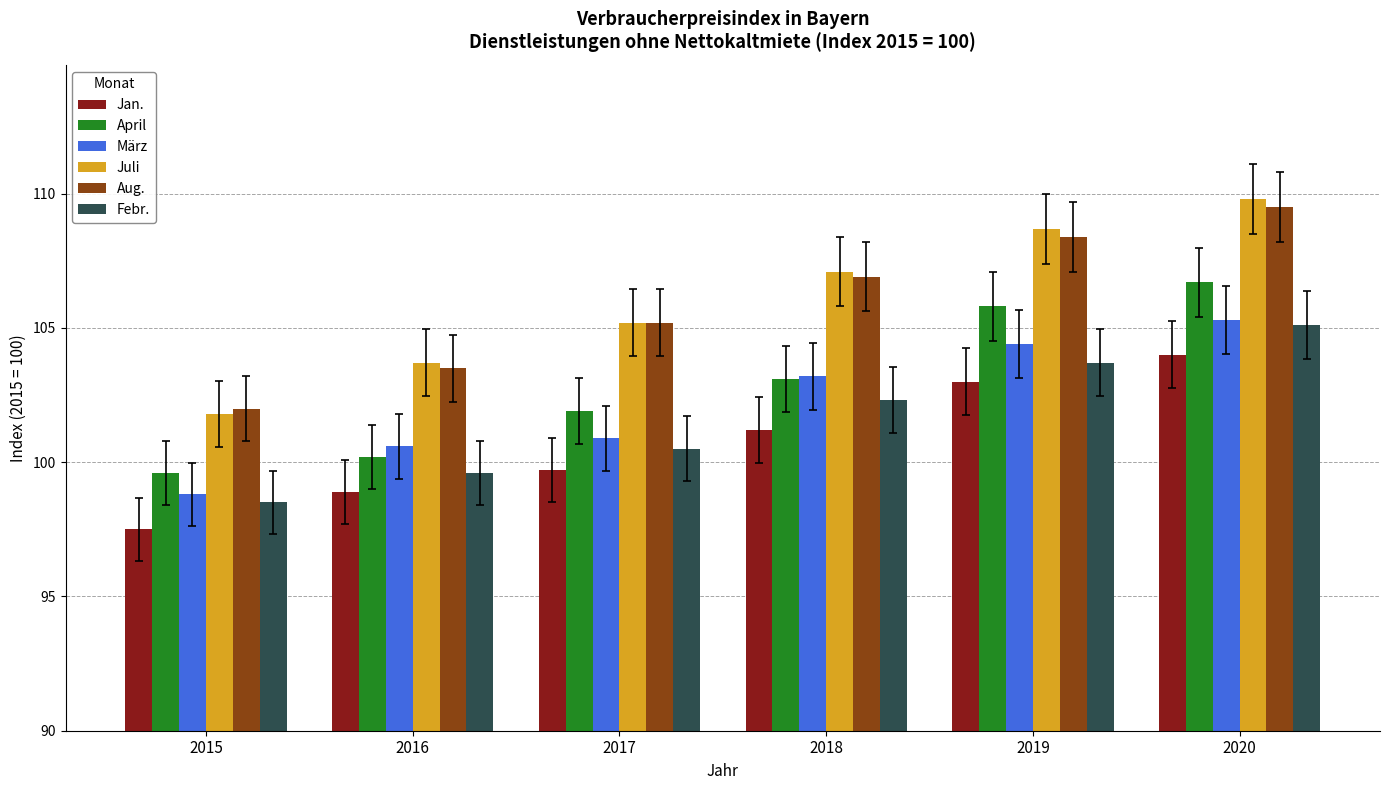

Are the bars horizontal?

No